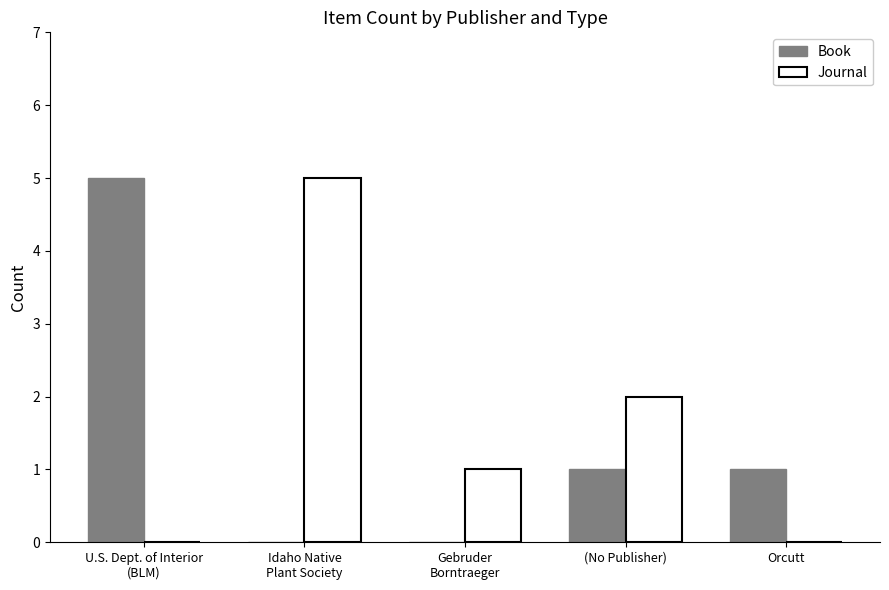

What is the sum of all Book values?

7